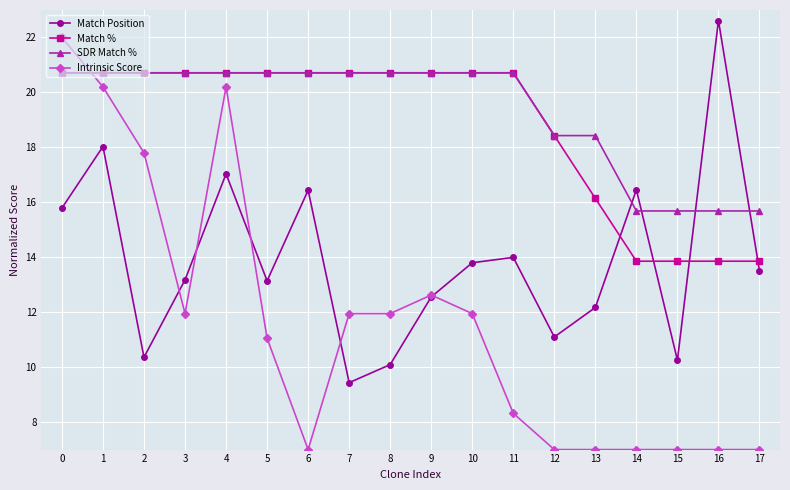

At 15, list the series in order from smallest to largest.

Intrinsic Score, Match Position, Match %, SDR Match %